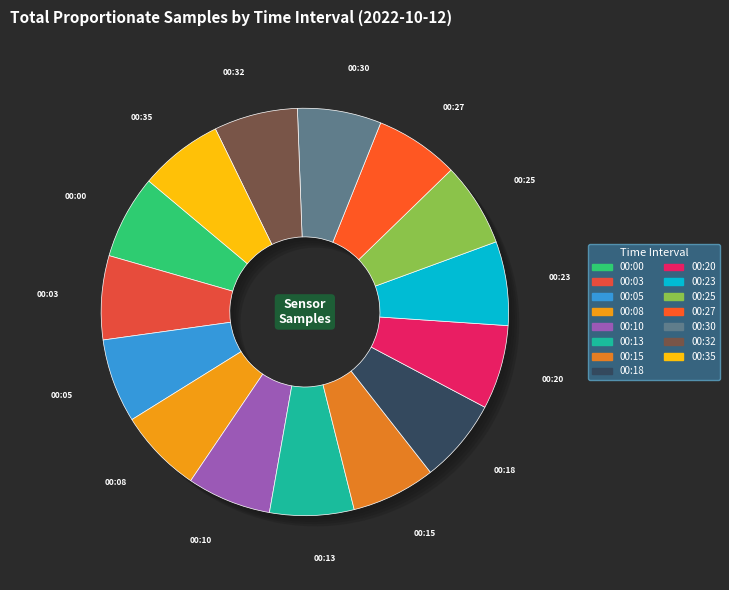

Count the number of slices in the pie.

15